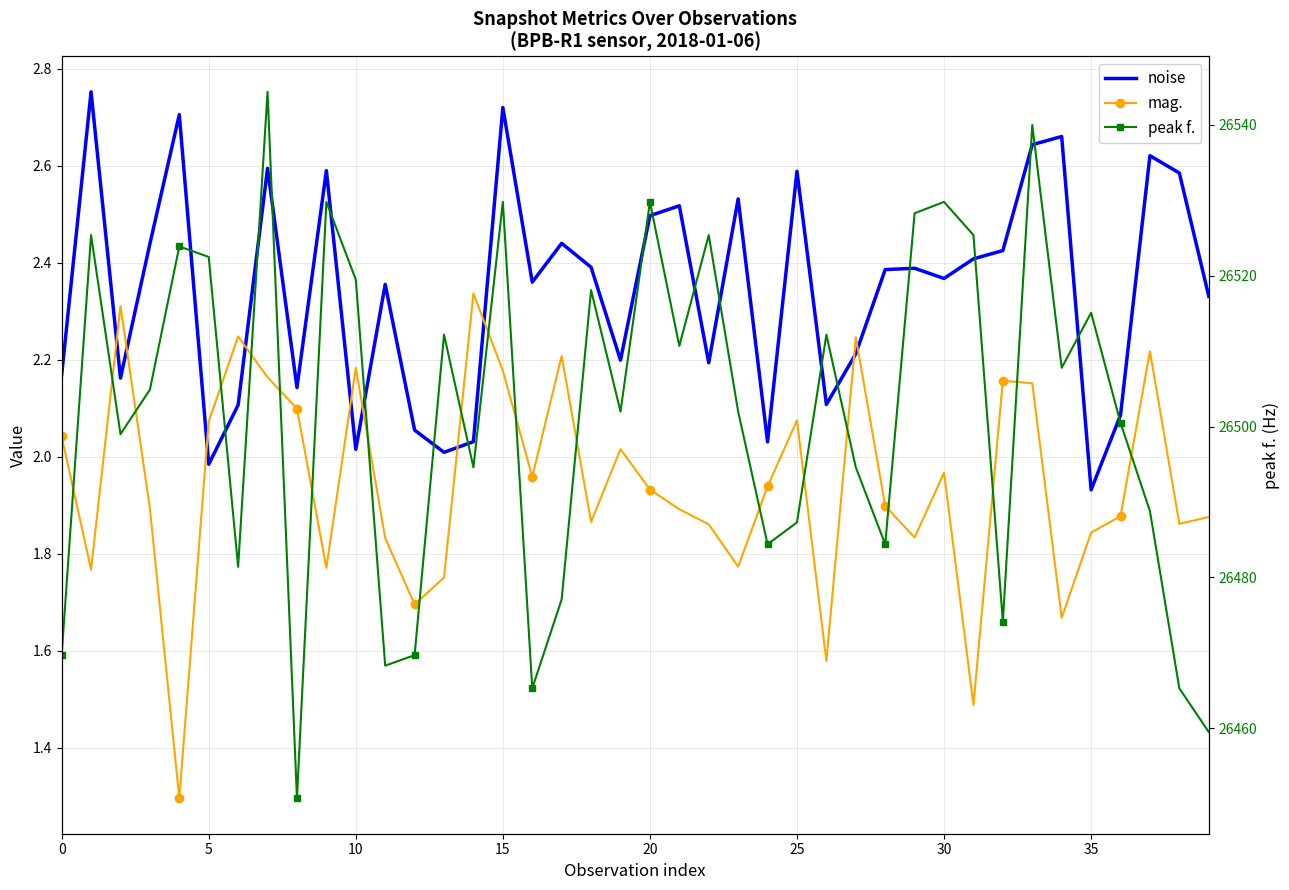

Which category has the lowest value in the noise series?

35